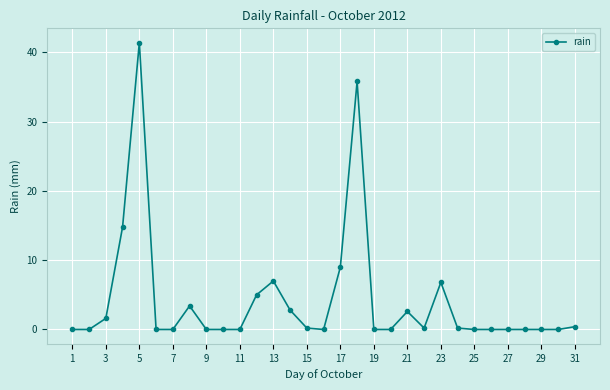

Does the chart have visible grid lines?

Yes